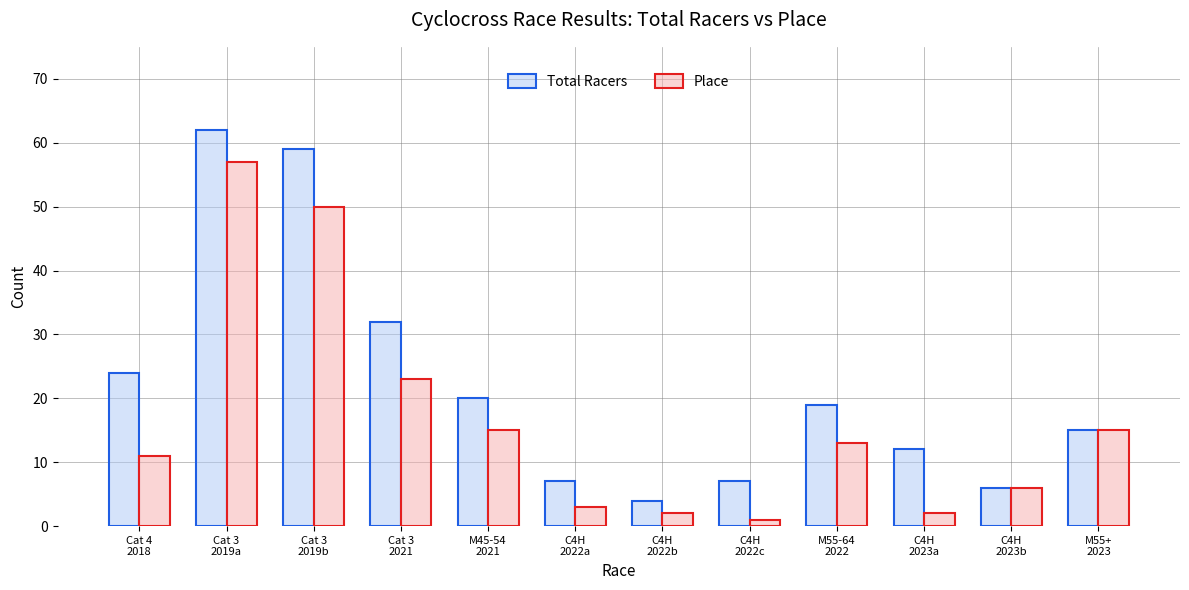

What position from the left is M55-64
2022?

9